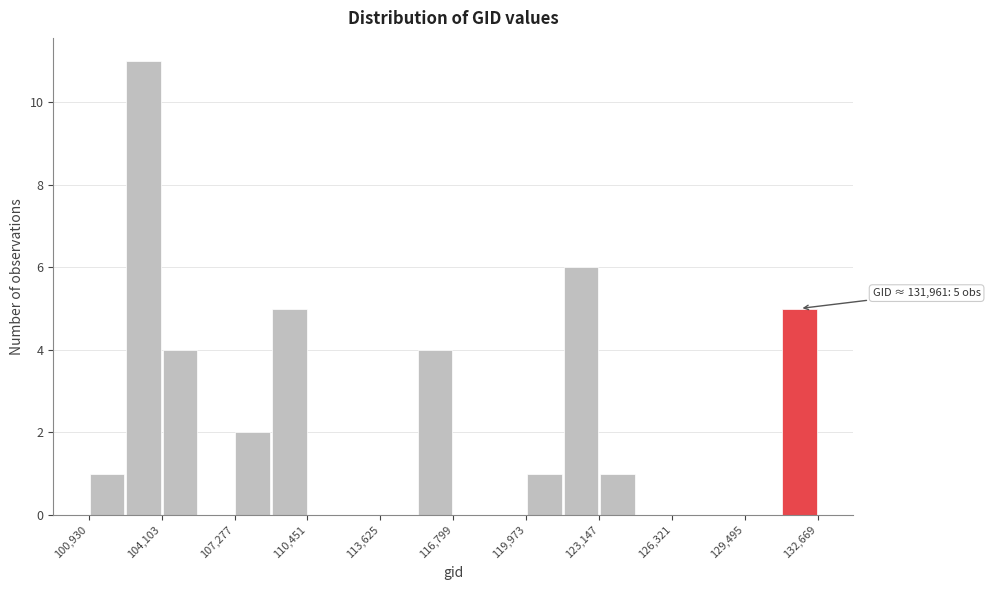

Read against the x-axis, roughly where is the centre of the tallest bar?

103500